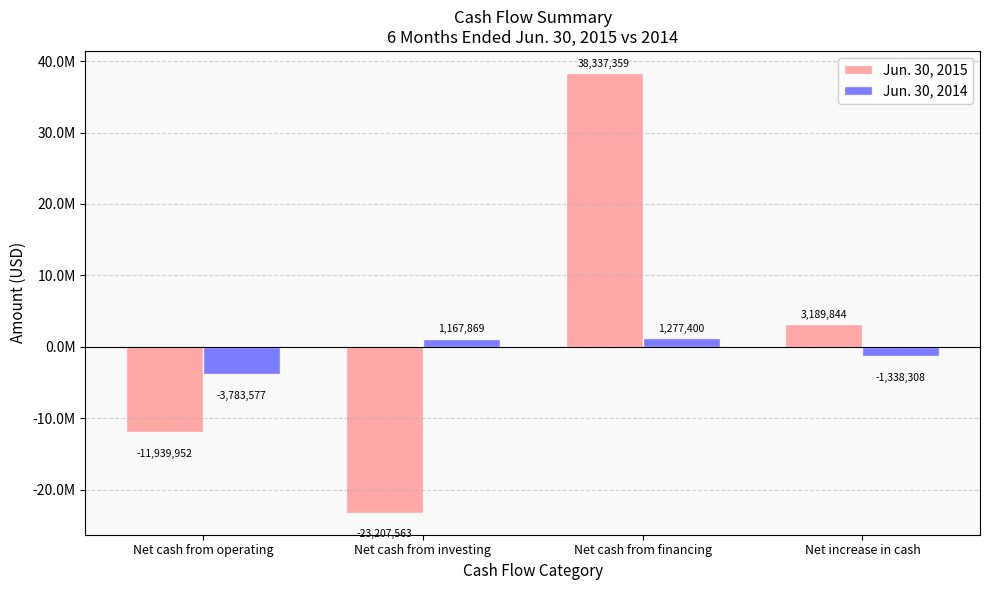

At which label is Jun. 30, 2014 closest to -1253088?

Net increase in cash